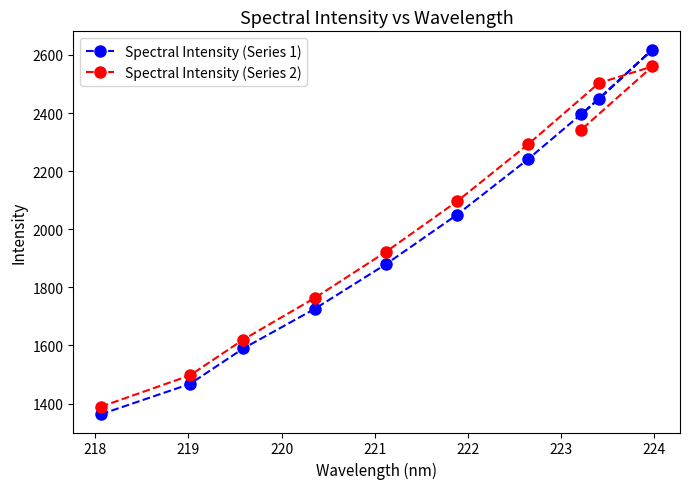

What are all the series names shown in the legend?

Spectral Intensity (Series 1), Spectral Intensity (Series 2)